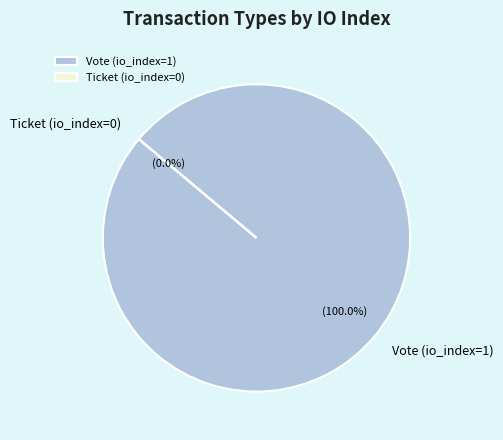

Count the number of slices in the pie.

2